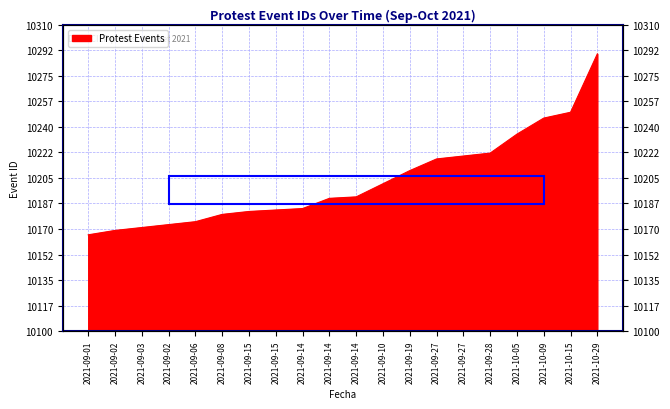

What is the difference between the second highest and minimum values?

84